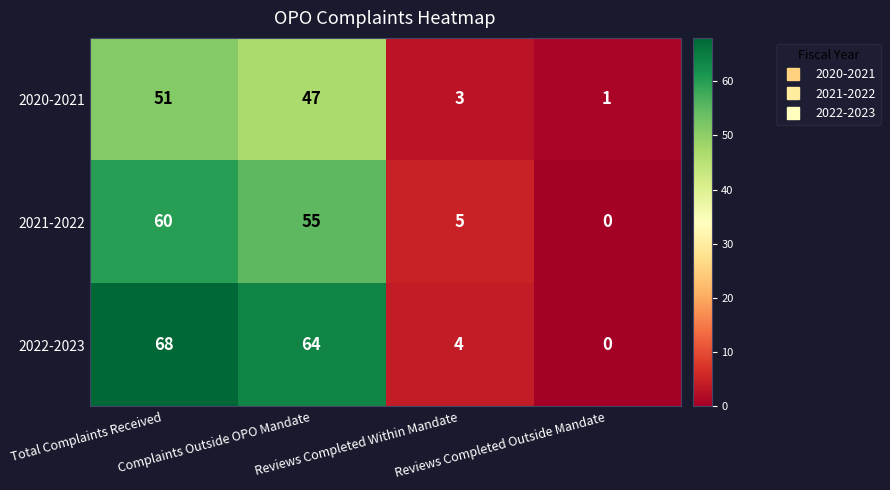

Rank the series by their maximum value, from highest to lowest.

2022-2023, 2021-2022, 2020-2021